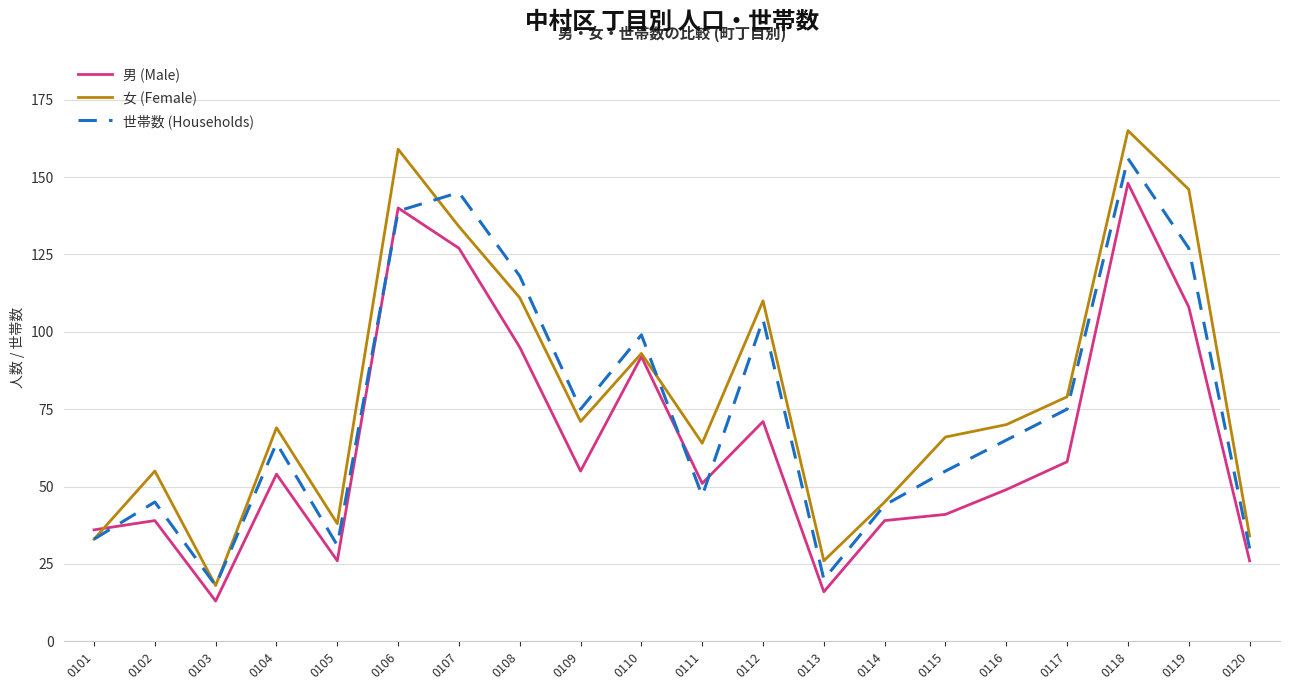

Which series has the largest total across all categories?

女 (Female)